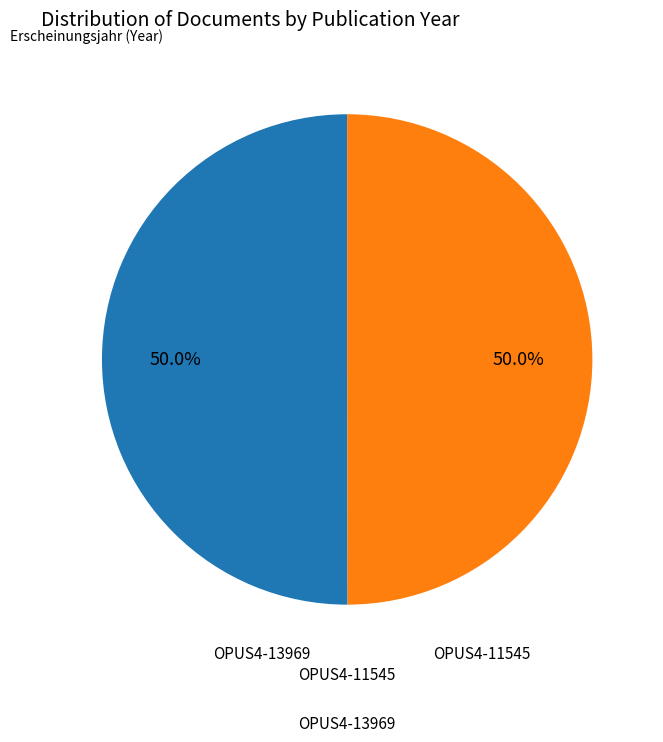

What percentage is NOT represented by OPUS4-11545?

50.0%